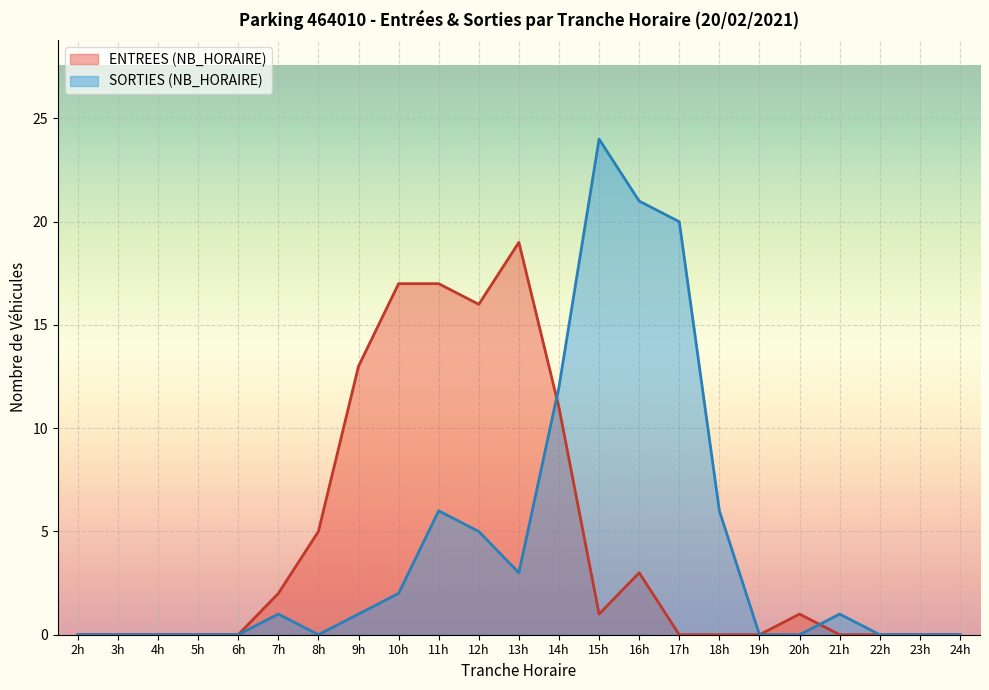

How many lines are shown in the chart?

2